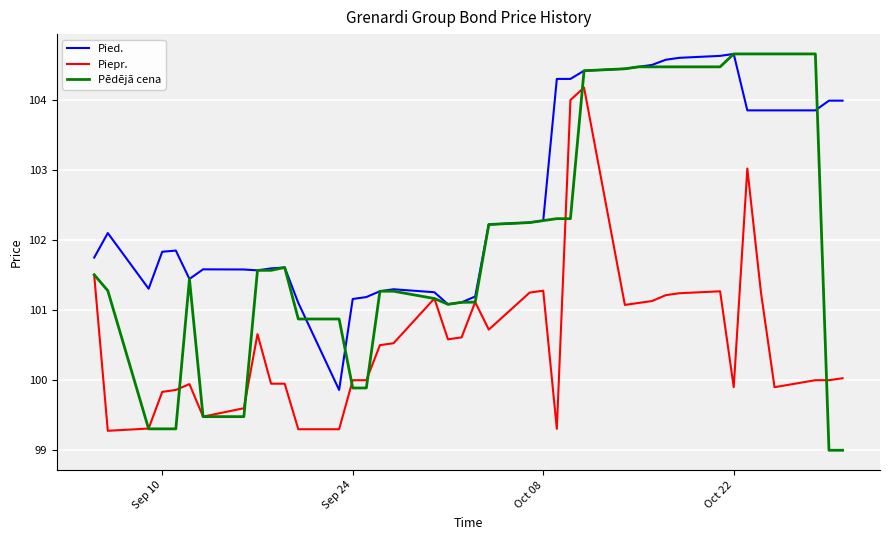

Which series has the largest total across all categories?

Pied.